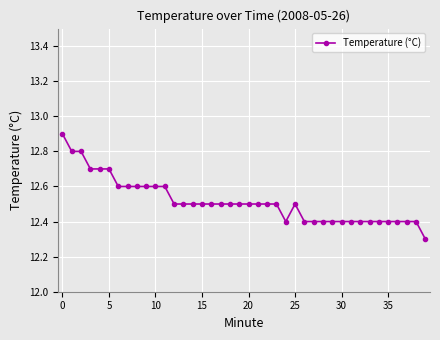

What is the difference between the second highest and second lowest values?

0.4